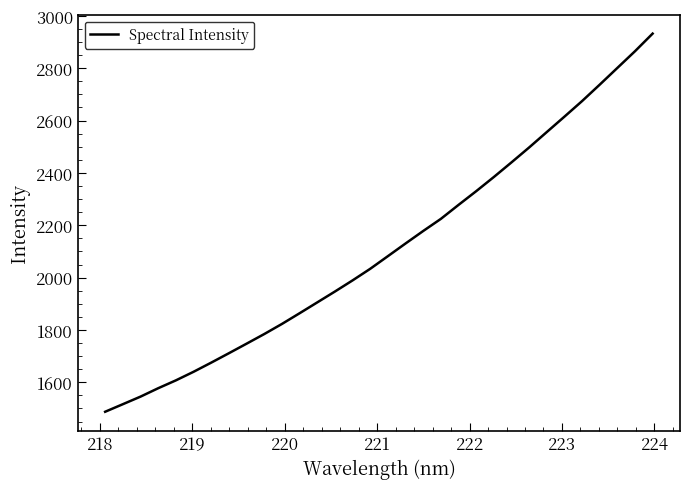

What is the difference between the maximum and minimum values?

1444.6